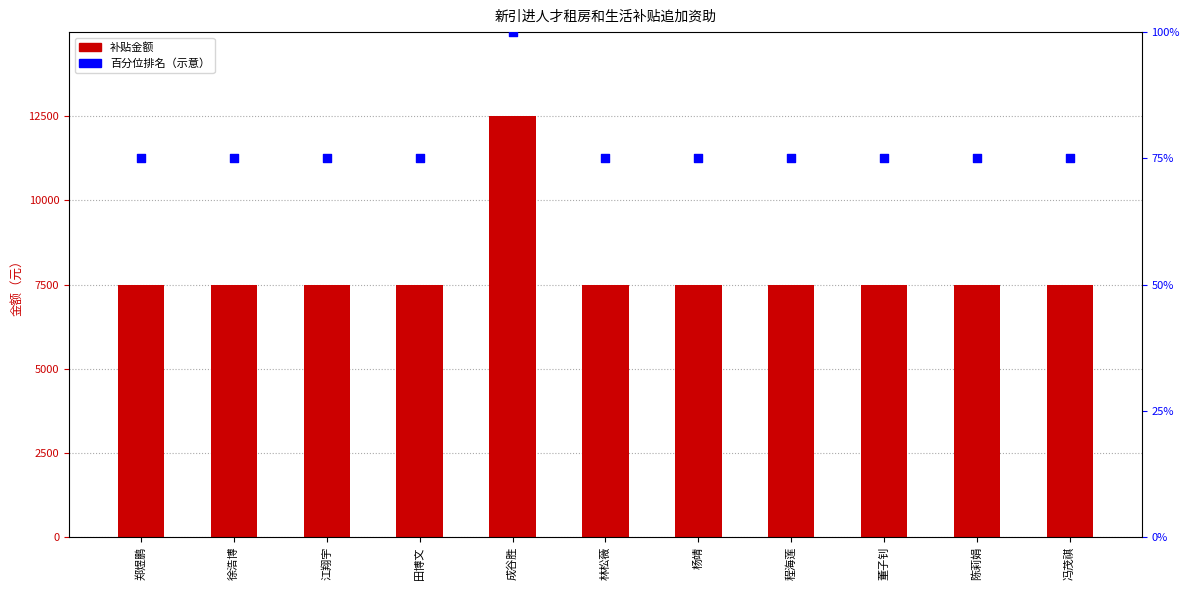

Which series reaches the minimum Y coordinate?

百分位排名